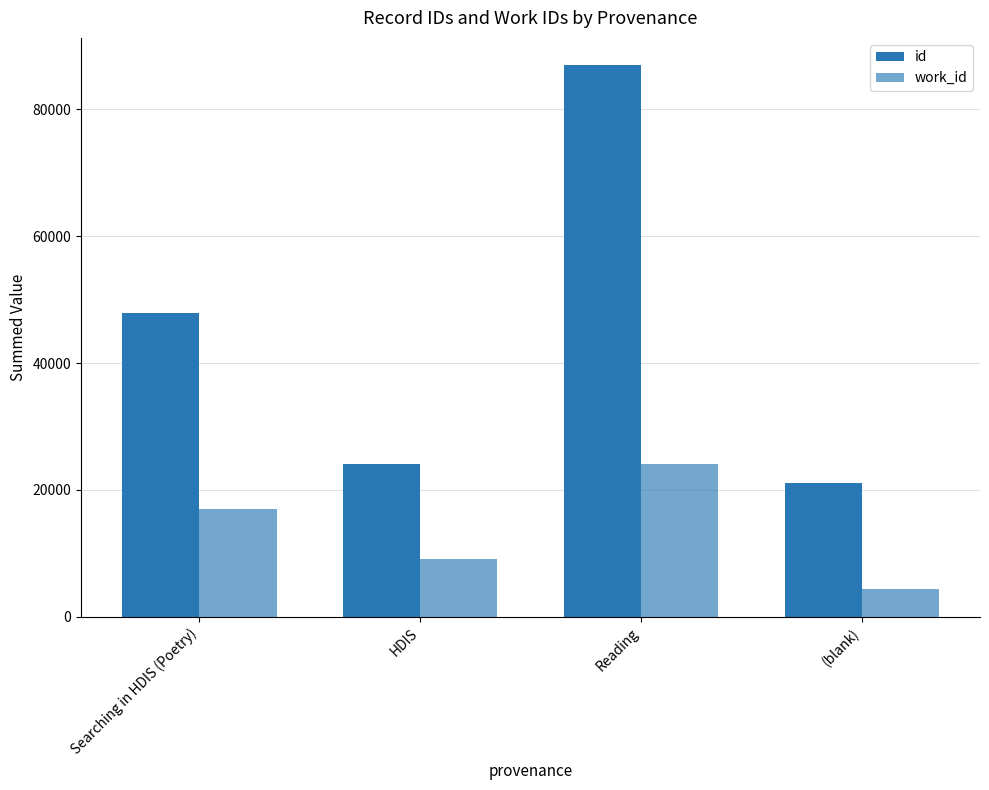

Between Searching in HDIS (Poetry) and HDIS, which is larger?

Searching in HDIS (Poetry)